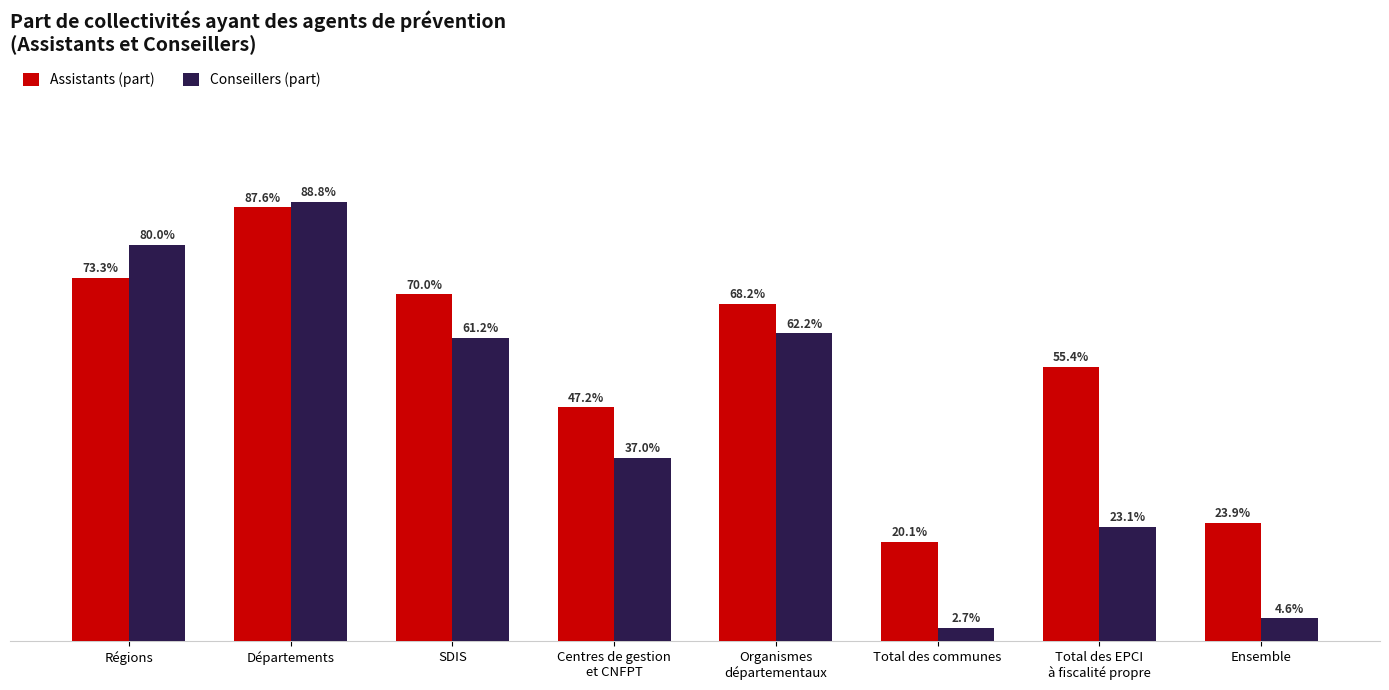

Are the bars grouped side by side (vs. stacked)?

Yes